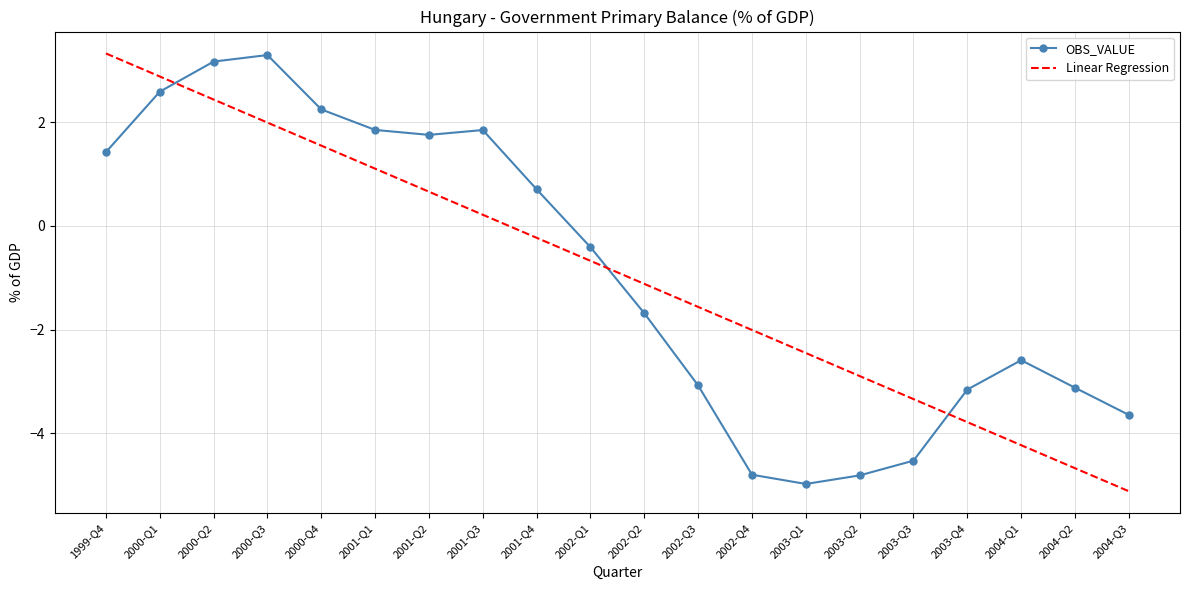

What are all the series names shown in the legend?

OBS_VALUE, Linear Regression